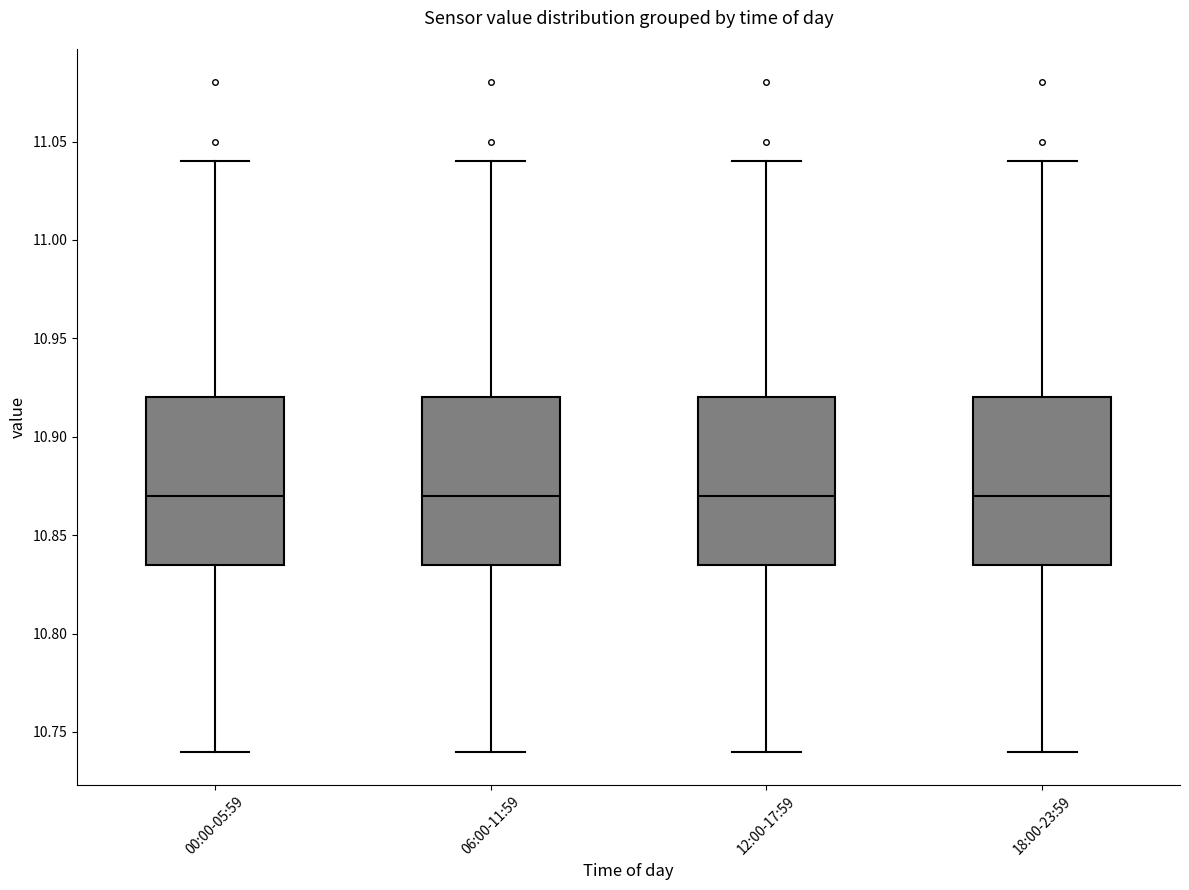

Reading left to right, transcribe this box plot: for each box, give where its median line is, the range the box spans, and where its two whiskers end, as read against the y-axis. The values are not printed on the chart, so give them approximately, as read against the axis.

00:00-05:59: median 10.870, box 10.835 to 10.920, whiskers 10.740 to 11.040
06:00-11:59: median 10.870, box 10.835 to 10.920, whiskers 10.740 to 11.040
12:00-17:59: median 10.870, box 10.835 to 10.920, whiskers 10.740 to 11.040
18:00-23:59: median 10.870, box 10.835 to 10.920, whiskers 10.740 to 11.040